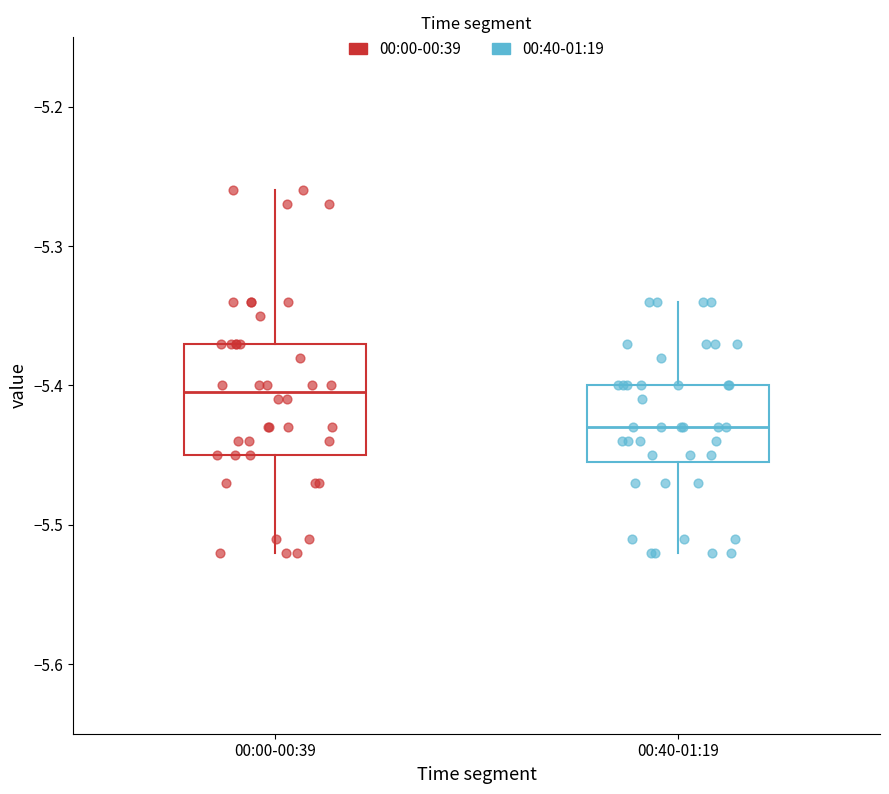

Reading left to right, read every box against the y-axis: the position of its median line, the range the box covers, and the ends of its whiskers. The values are not printed on the chart, so give them approximately, as read against the axis.

00:00-00:39: median -5.40, box -5.45 to -5.37, whiskers -5.52 to -5.26
00:40-01:19: median -5.43, box -5.45 to -5.40, whiskers -5.52 to -5.34